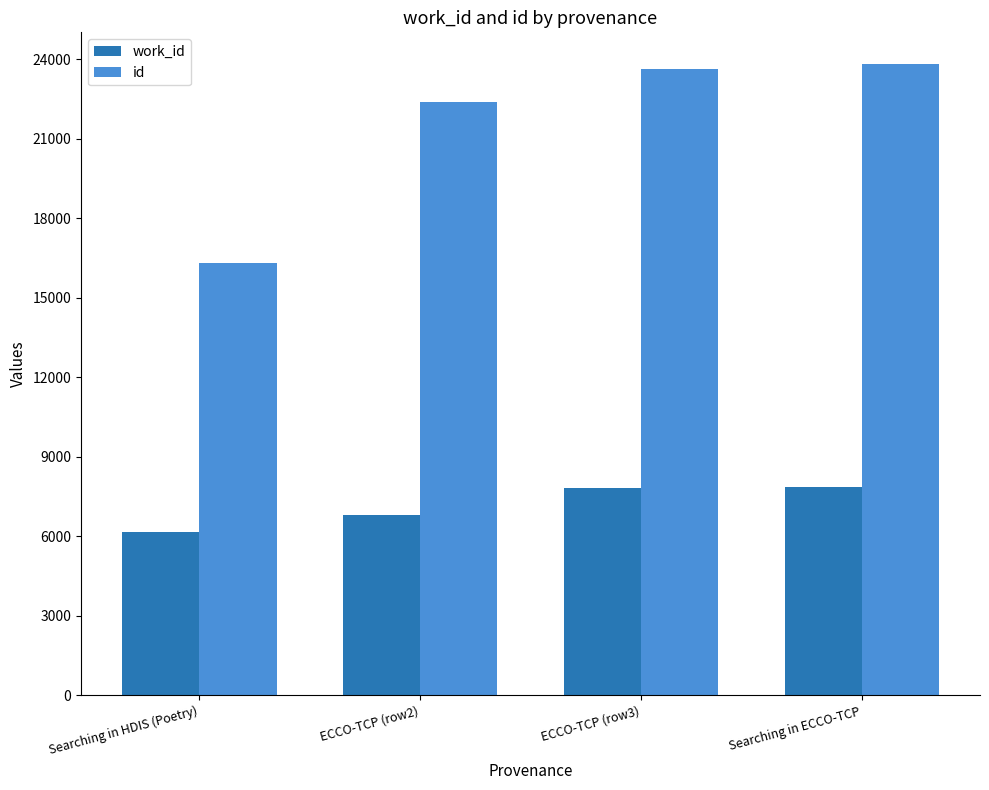

What is the approximate value of work_id at ECCO-TCP (row3), to the nearest 50?

7850